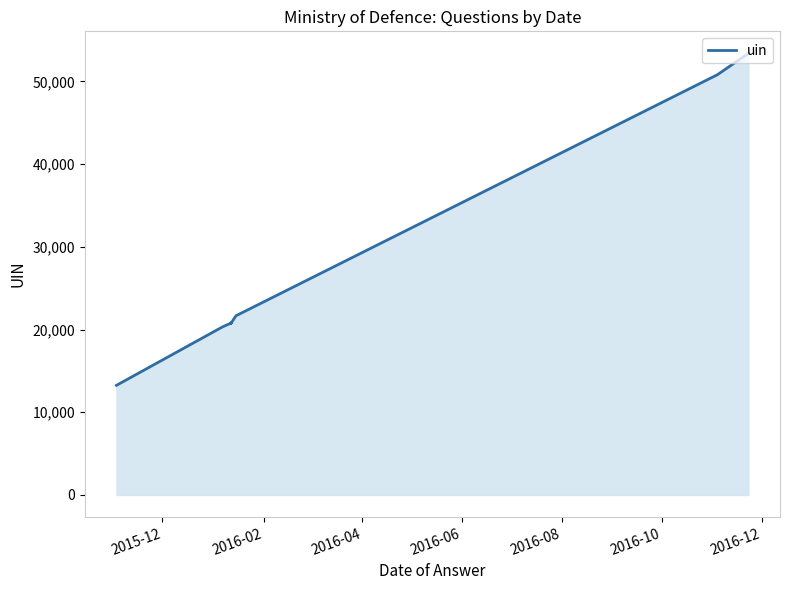

What position from the left is 2016-06?

4